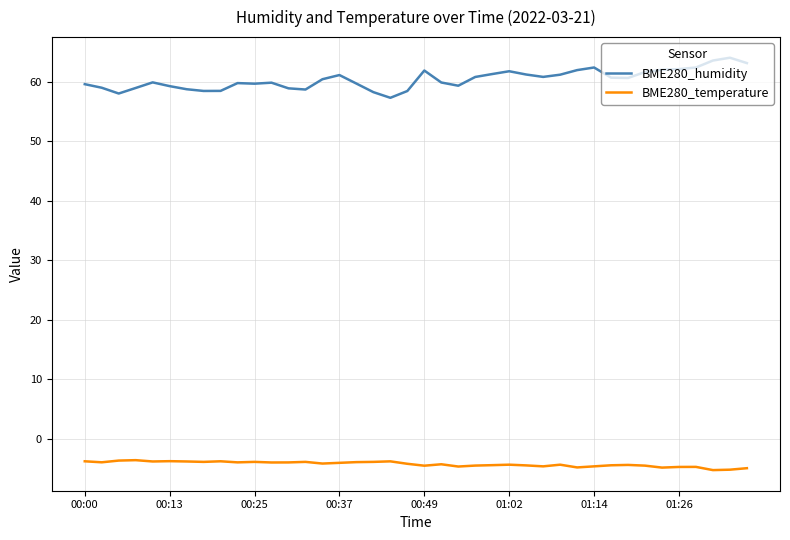

What is the difference between the second highest and second lowest values in the BME280_temperature series?

1.5